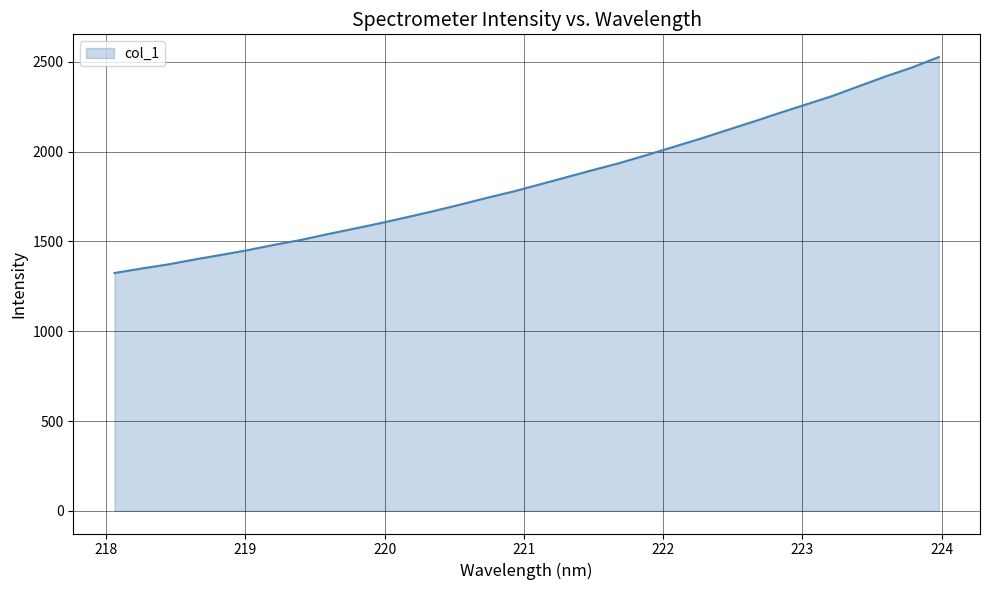

True or false: there are more than 2 points higher than both neighbors.

False